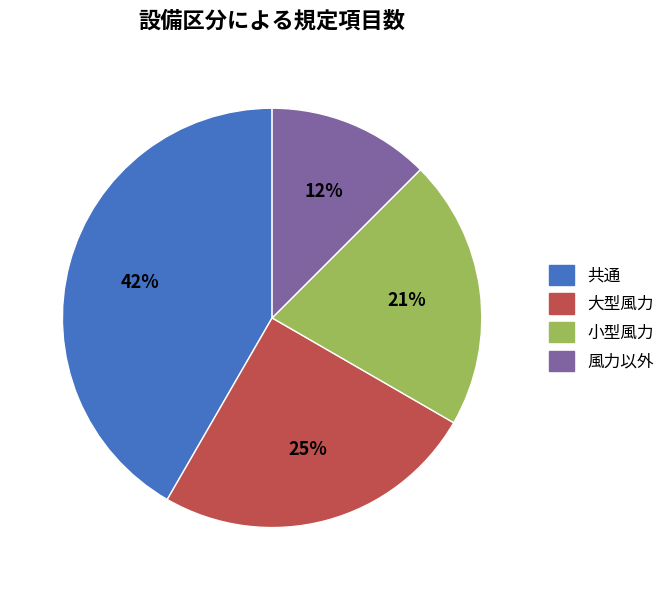

Is it true that 風力以外 is 12% of the pie?

True